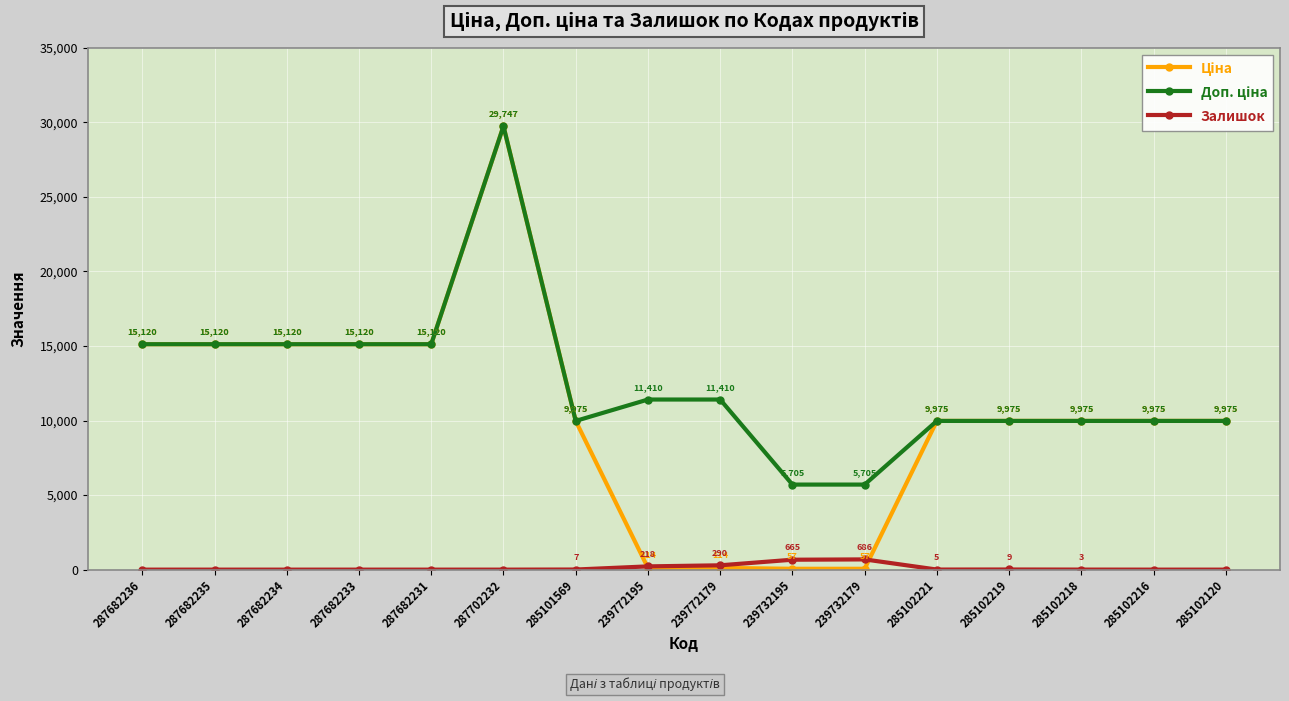

What is the label of the 6th point from the right?

239732179